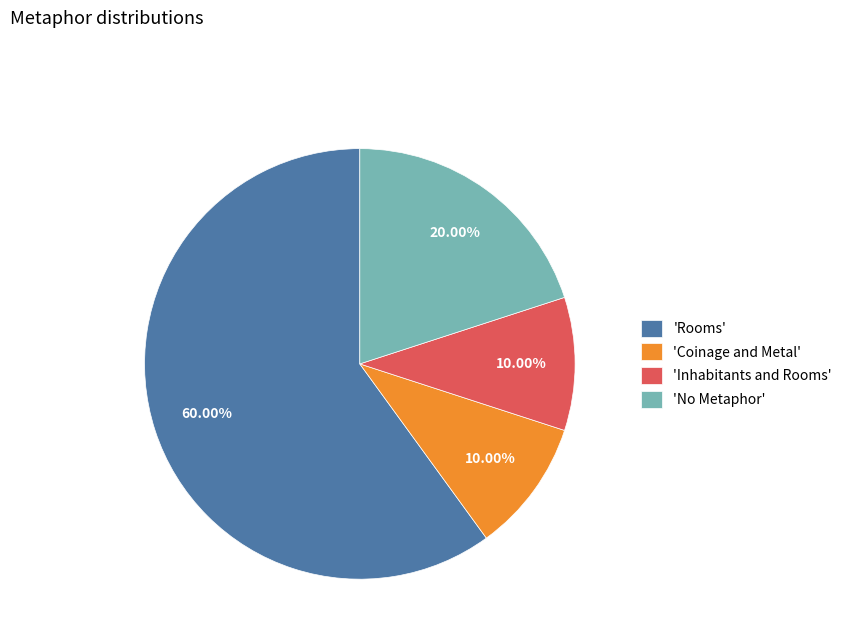

What is the ratio of the value at 'Rooms' to the value at 'Coinage and Metal'?

6.0